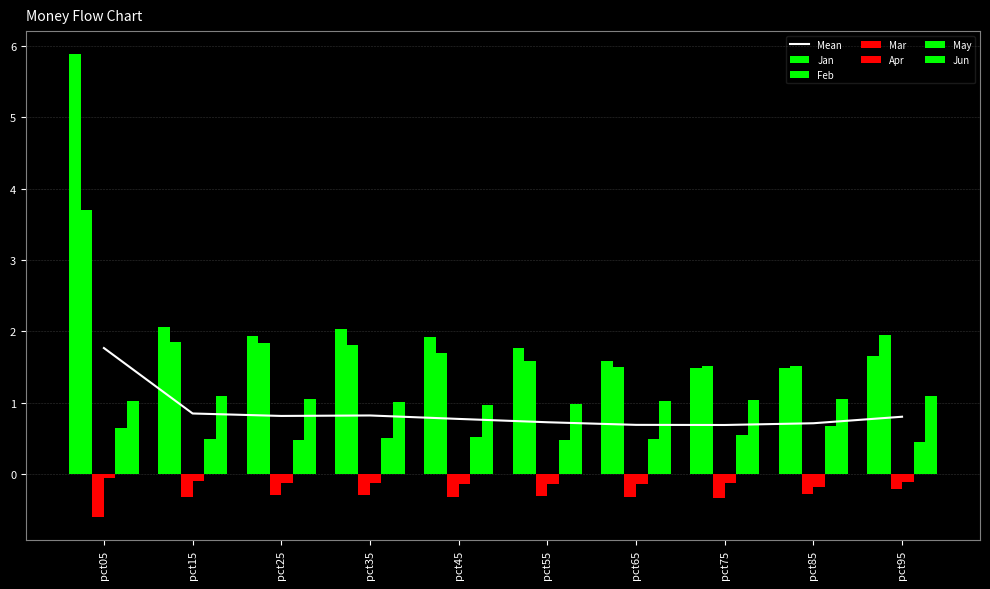

Reading right to left, transcribe all the data shown in this chart.

Jan: 1.7	1.5	1.5	1.6	1.8	1.9	2.0	1.9	2.1	5.9
Feb: 2.0	1.5	1.5	1.5	1.6	1.7	1.8	1.8	1.9	3.7
Mar: -0.2	-0.3	-0.3	-0.3	-0.3	-0.3	-0.3	-0.3	-0.3	-0.6
Apr: -0.1	-0.2	-0.1	-0.1	-0.1	-0.1	-0.1	-0.1	-0.1	-0.0
May: 0.5	0.7	0.6	0.5	0.5	0.5	0.5	0.5	0.5	0.6
Jun: 1.1	1.1	1.0	1.0	1.0	1.0	1.0	1.1	1.1	1.0